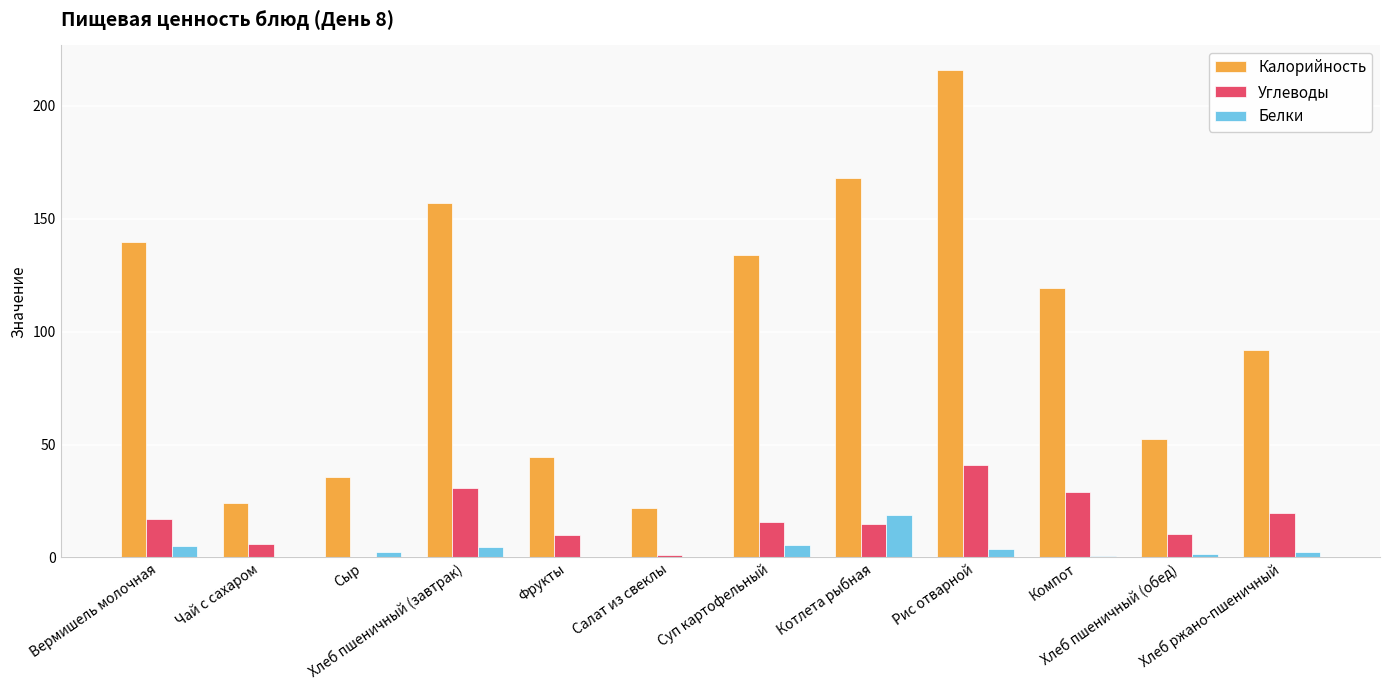

Count the number of categories in the chart.

12